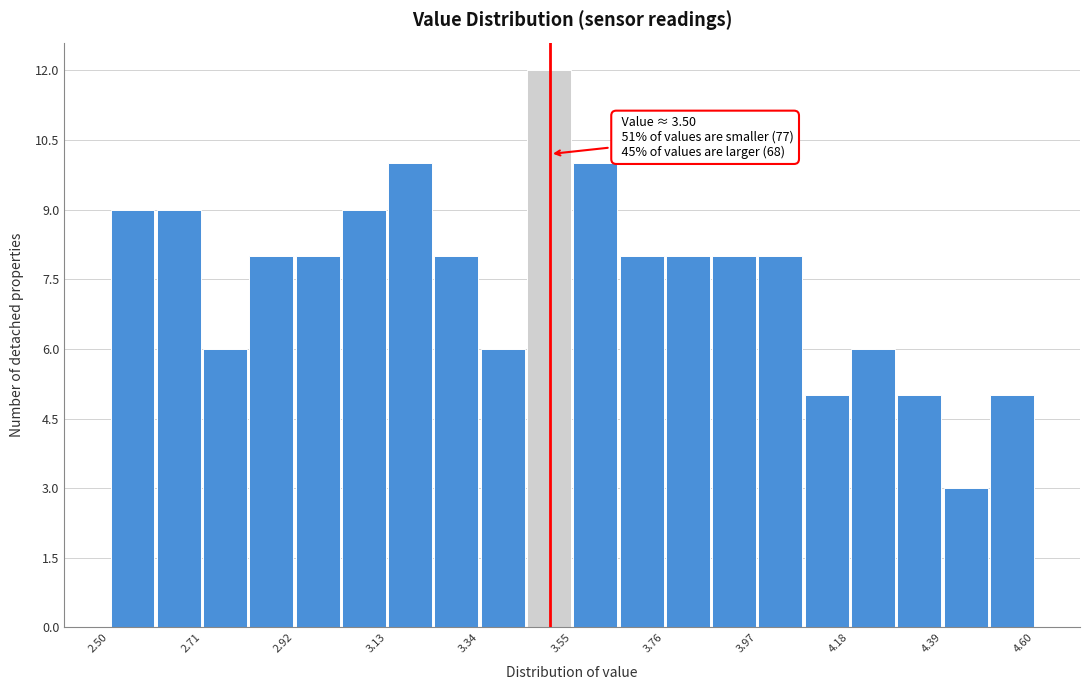

Around what value on the x-axis is the tallest bar? Give the approximate position of its centre, as read against the axis.

3.50